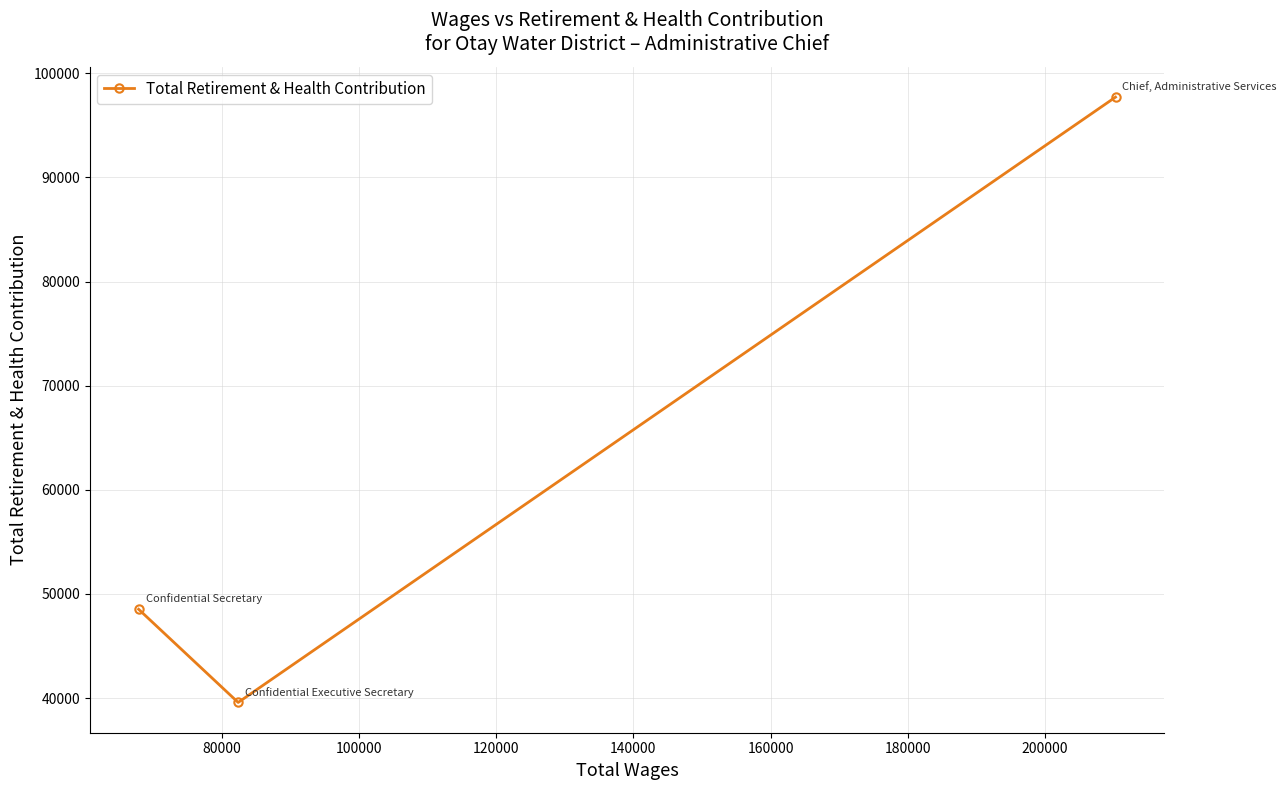

What is the difference between the maximum and minimum values?

58120